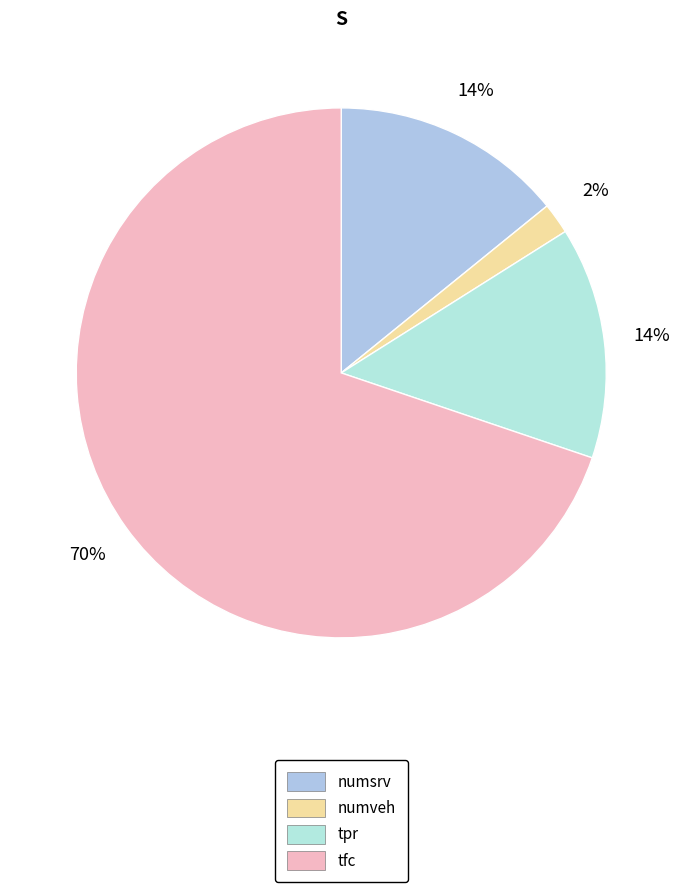

Which category has the biggest portion of the pie?

tfc